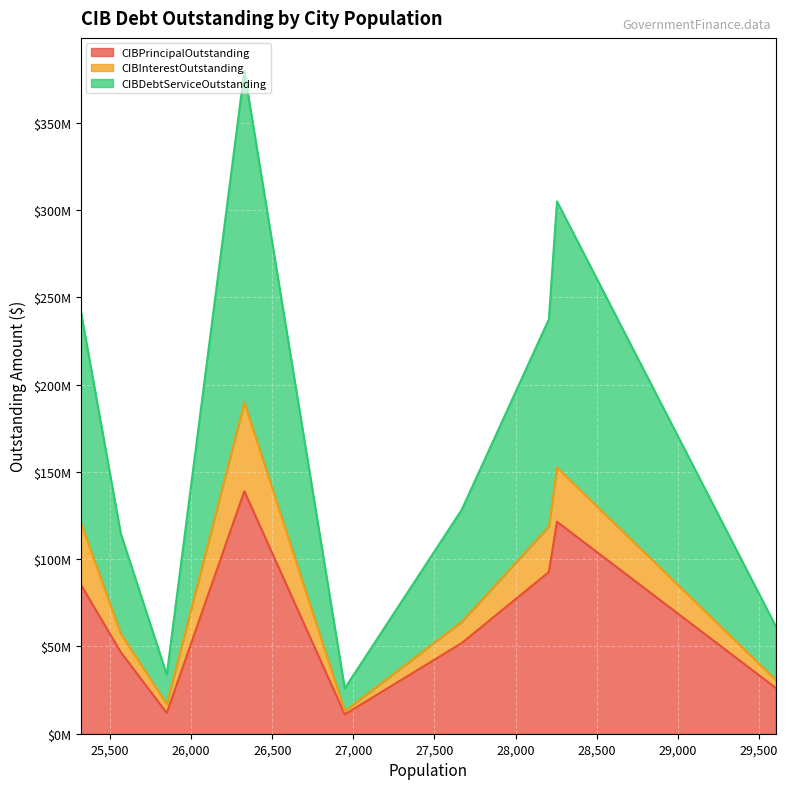

True or false: CIBInterestOutstanding and CIBPrincipalOutstanding intersect in this chart.

False